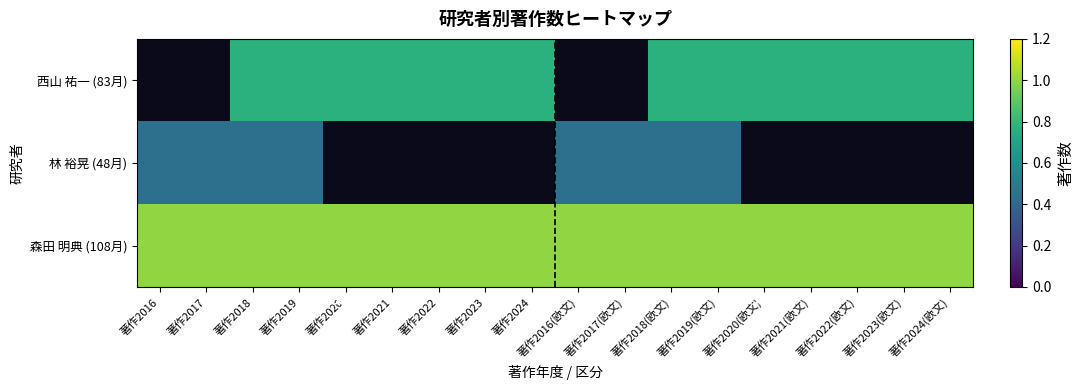

What is the approximate value of 林 裕晃 (48月) at 著作2019?

0.4